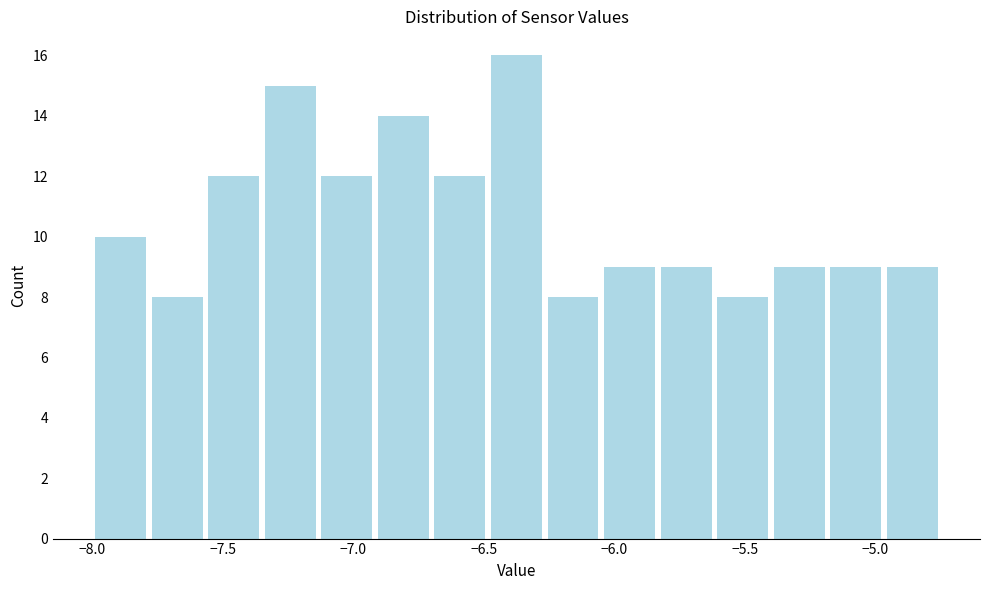

Reading left to right, transcribe this chart: for each bar, give the range it covers on the x-axis and its height. Neither the bar edges nor the heights are printed on the chart, so give them approximately, as read against the axes.

-8.00 to -7.80: 10
-7.80 to -7.55: 8
-7.55 to -7.35: 12
-7.35 to -7.15: 15
-7.15 to -6.90: 12
-6.90 to -6.70: 14
-6.70 to -6.50: 12
-6.50 to -6.25: 16
-6.25 to -6.05: 8
-6.05 to -5.85: 9
-5.85 to -5.60: 9
-5.60 to -5.40: 8
-5.40 to -5.20: 9
-5.20 to -4.95: 9
-4.95 to -4.75: 9